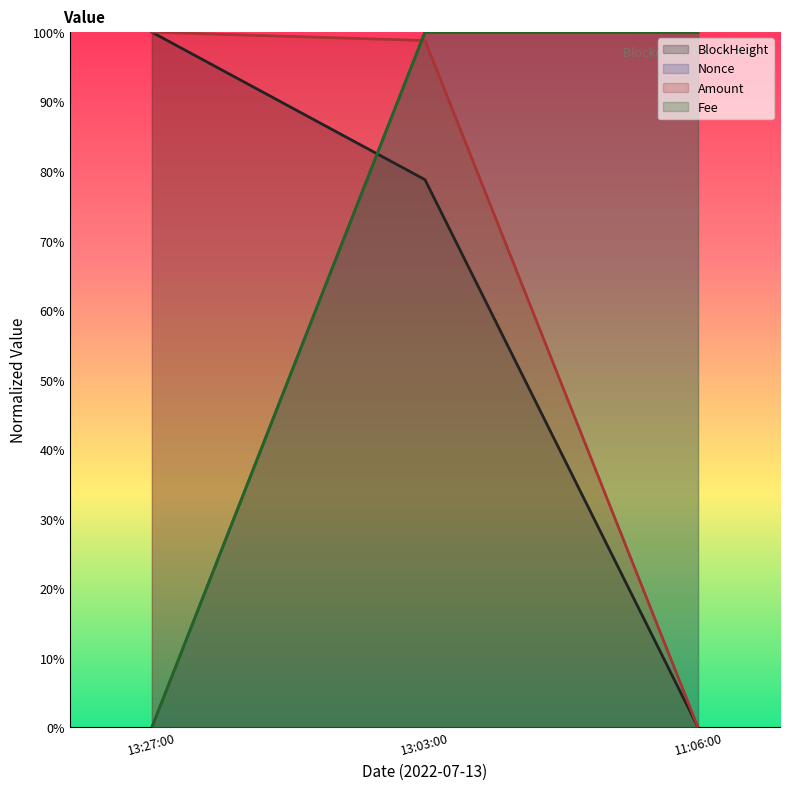

Count the number of data series in this chart.

4